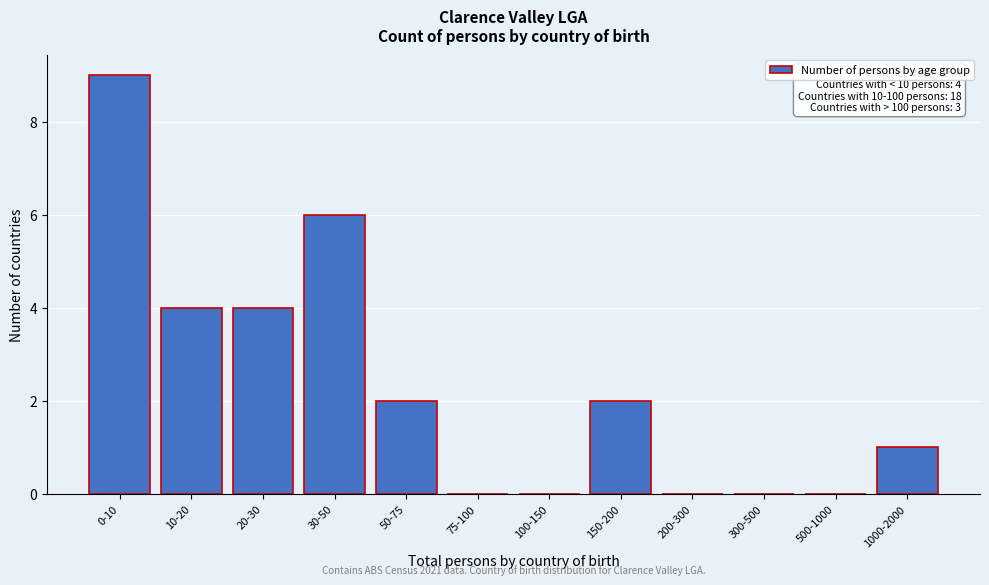

Reading left to right, transcribe all the data shown in this chart.

0-10=9	10-20=4	20-30=4	30-50=6	50-75=2	75-100=0	100-150=0	150-200=2	200-300=0	300-500=0	500-1000=0	1000-2000=1